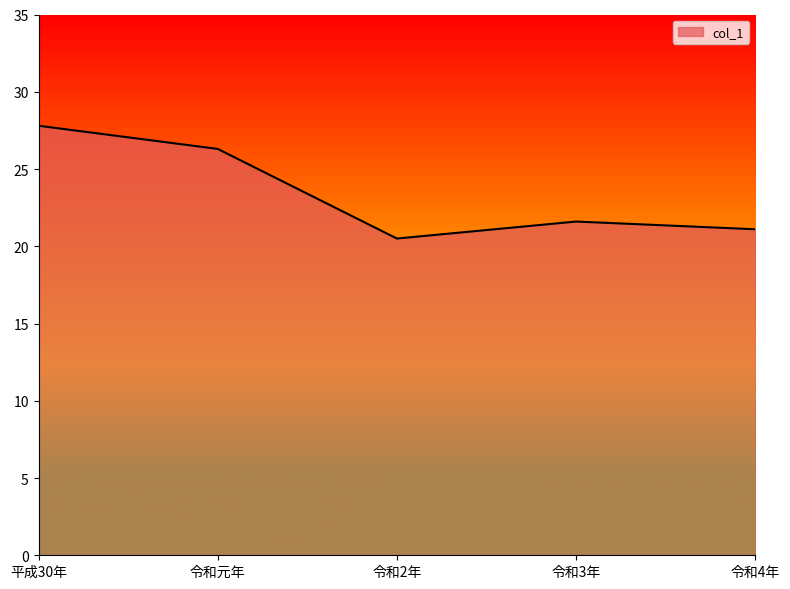

What is the approximate value at 令和元年?

26.3